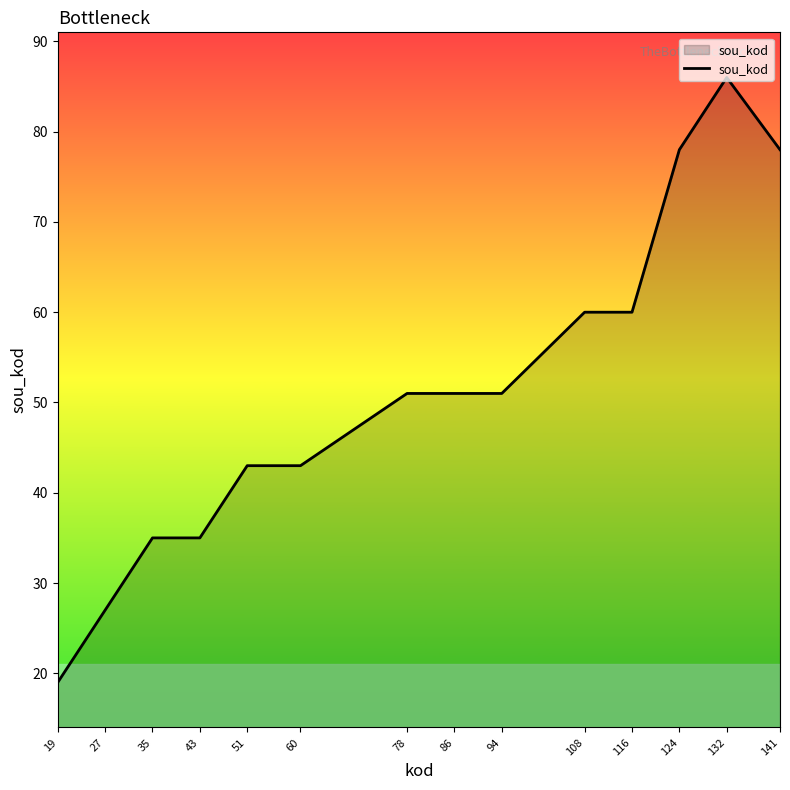

What value does the data have at 124, to the nearest 5?

80